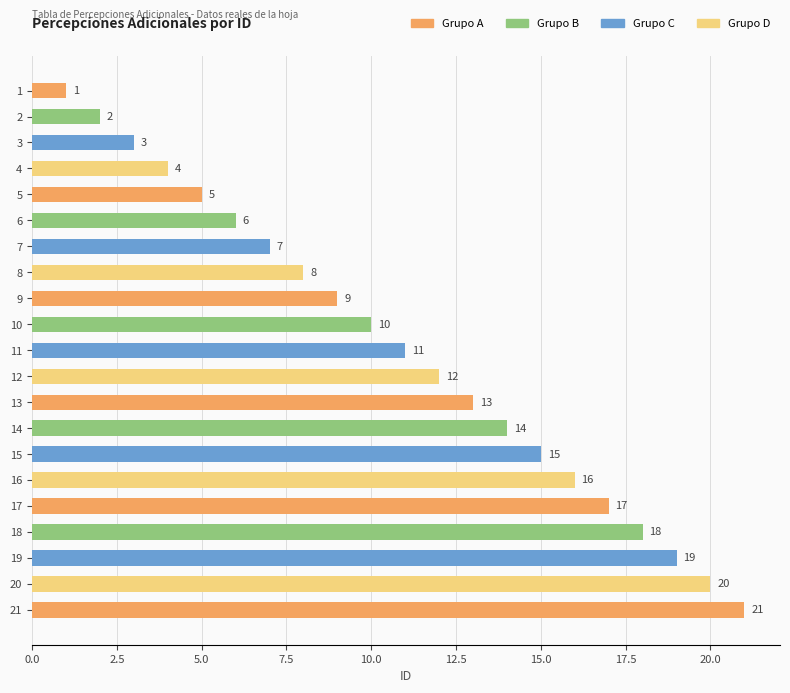

How many categories are shown in the chart?

21